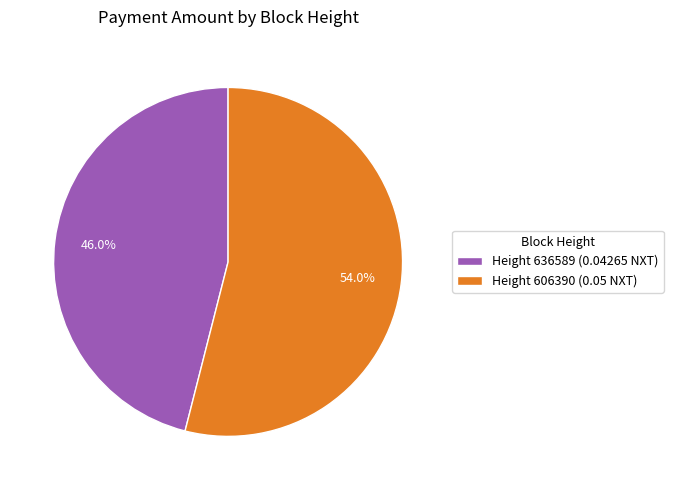

Between Height 636589 (0.04265 NXT) and Height 606390 (0.05 NXT), which is larger?

Height 606390 (0.05 NXT)